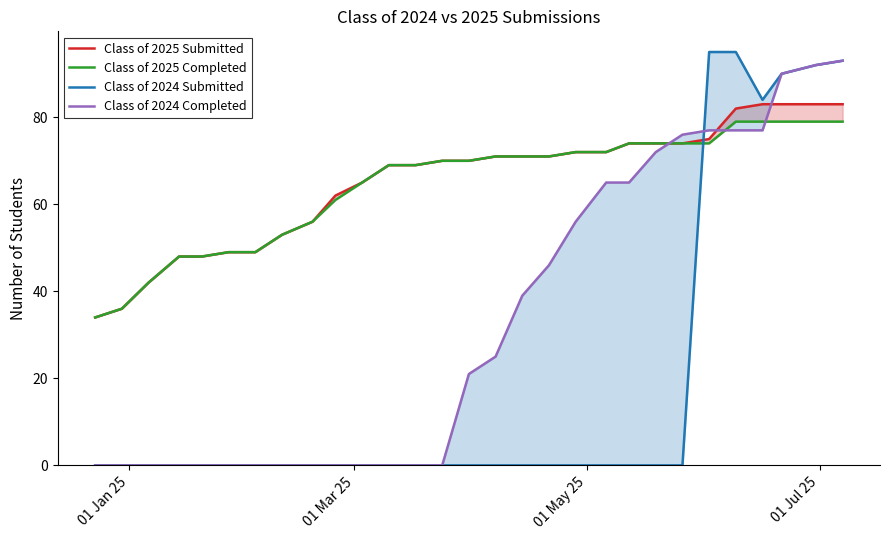

Is it true that Class of 2025 Submitted equals 15 at 8?

False